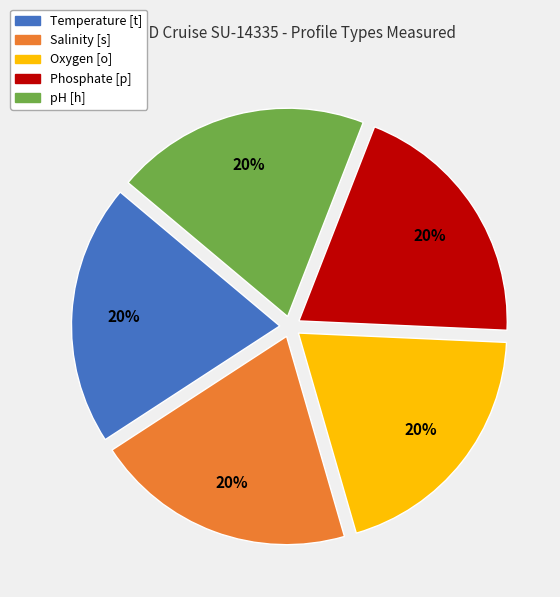

Is there any slice that represents more than half of the pie?

No